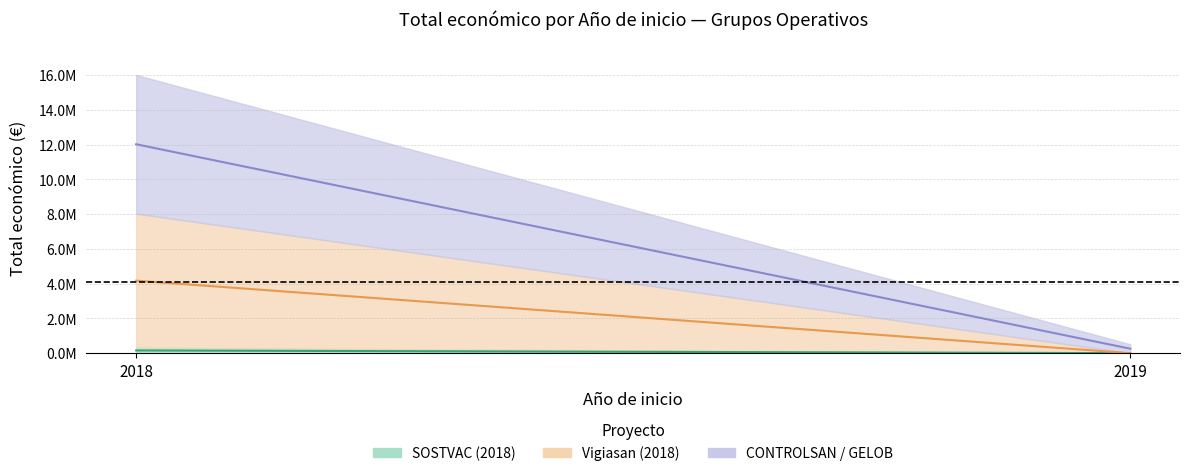

Is it true that the value at 2018 is 5024187?

False